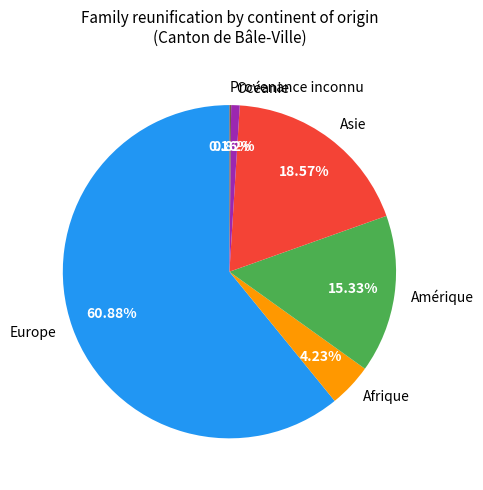

The Afrique slice represents 4% of the pie. True or false?

True